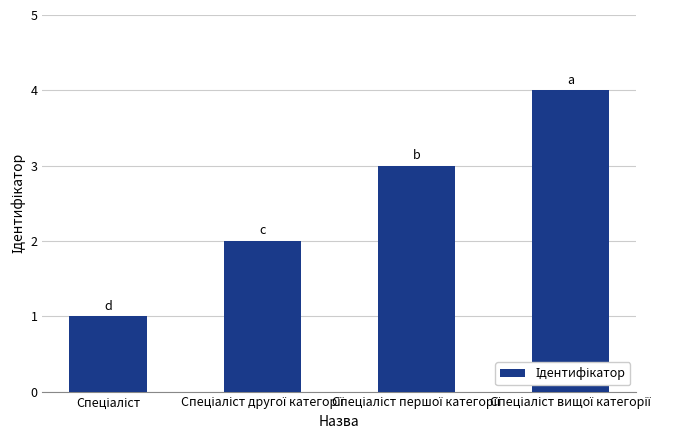

What is the difference between the maximum and minimum values?

3